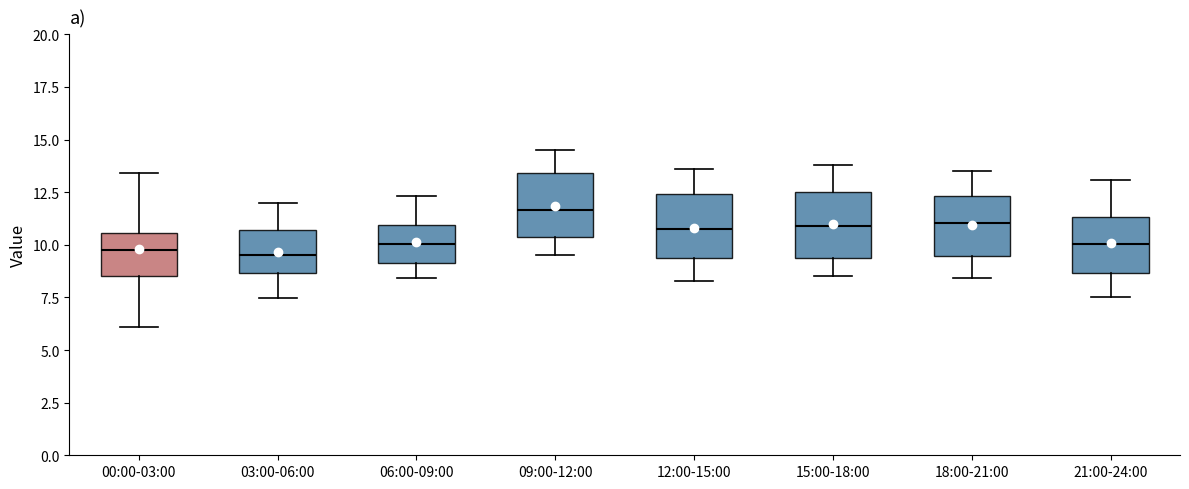

Reading left to right, transcribe this box plot: for each box, give where its median line is, the range the box spans, and where its two whiskers end, as read against the y-axis. The values are not printed on the chart, so give them approximately, as read against the axis.

00:00-03:00: median 9.5, box 8.5 to 10.5, whiskers 6.0 to 13.5
03:00-06:00: median 9.5, box 8.5 to 10.5, whiskers 7.5 to 12.0
06:00-09:00: median 10.0, box 9.0 to 11.0, whiskers 8.5 to 12.5
09:00-12:00: median 11.5, box 10.5 to 13.5, whiskers 9.5 to 14.5
12:00-15:00: median 11.0, box 9.5 to 12.5, whiskers 8.5 to 13.5
15:00-18:00: median 11.0, box 9.5 to 12.5, whiskers 8.5 to 14.0
18:00-21:00: median 11.0, box 9.5 to 12.5, whiskers 8.5 to 13.5
21:00-24:00: median 10.0, box 8.5 to 11.5, whiskers 7.5 to 13.0